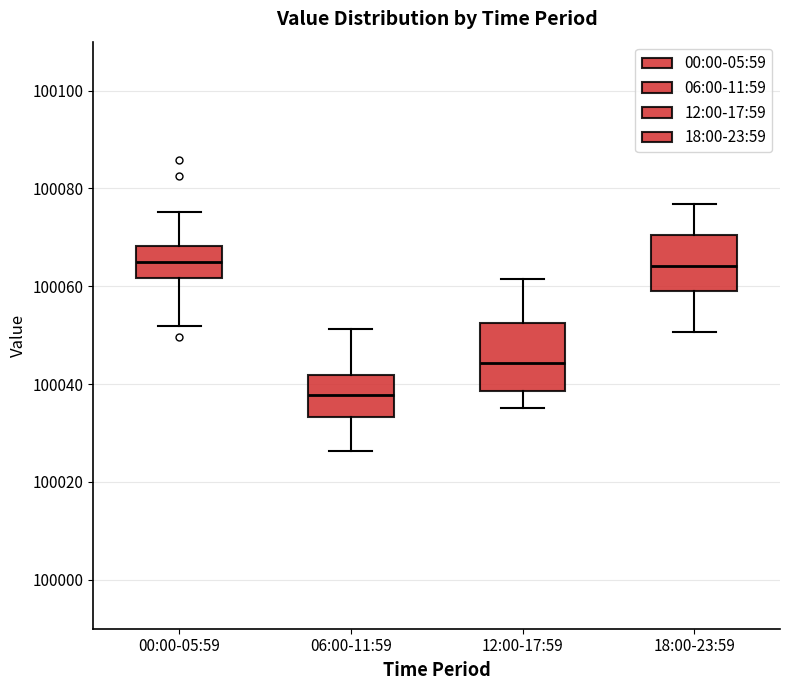

Where does the lower whisker of the box for 00:00-05:59 end on the y-axis? The values are not printed on the chart, so give them approximately, as read against the axis.

100052